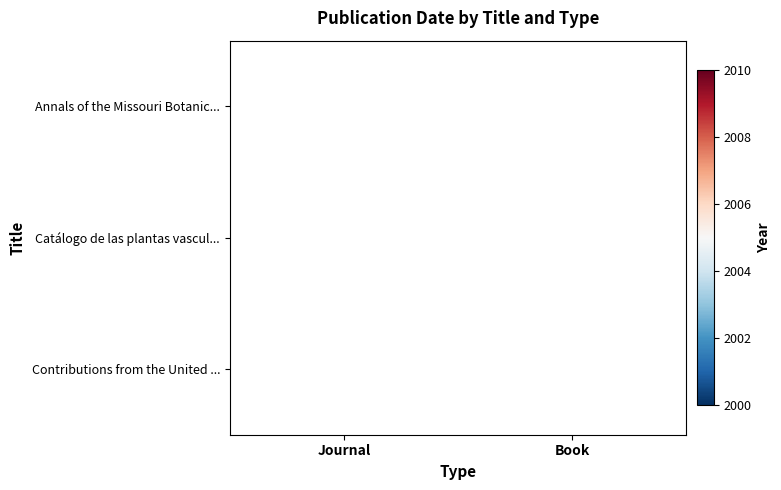

At which category is the sum across all series the highest?

Journal